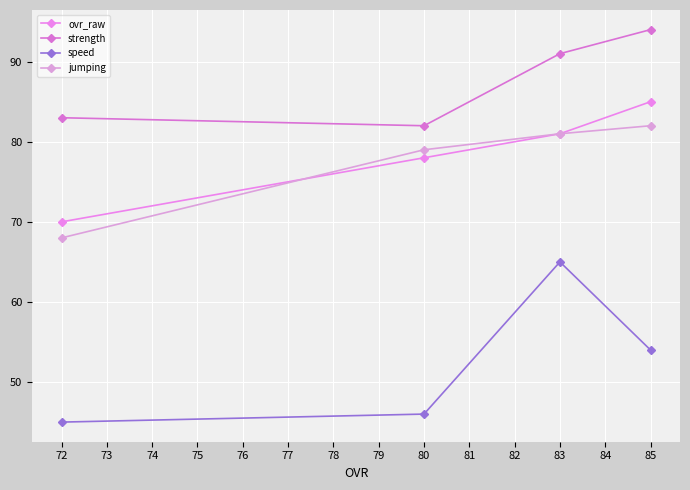

What is the maximum value shown in the chart?

94